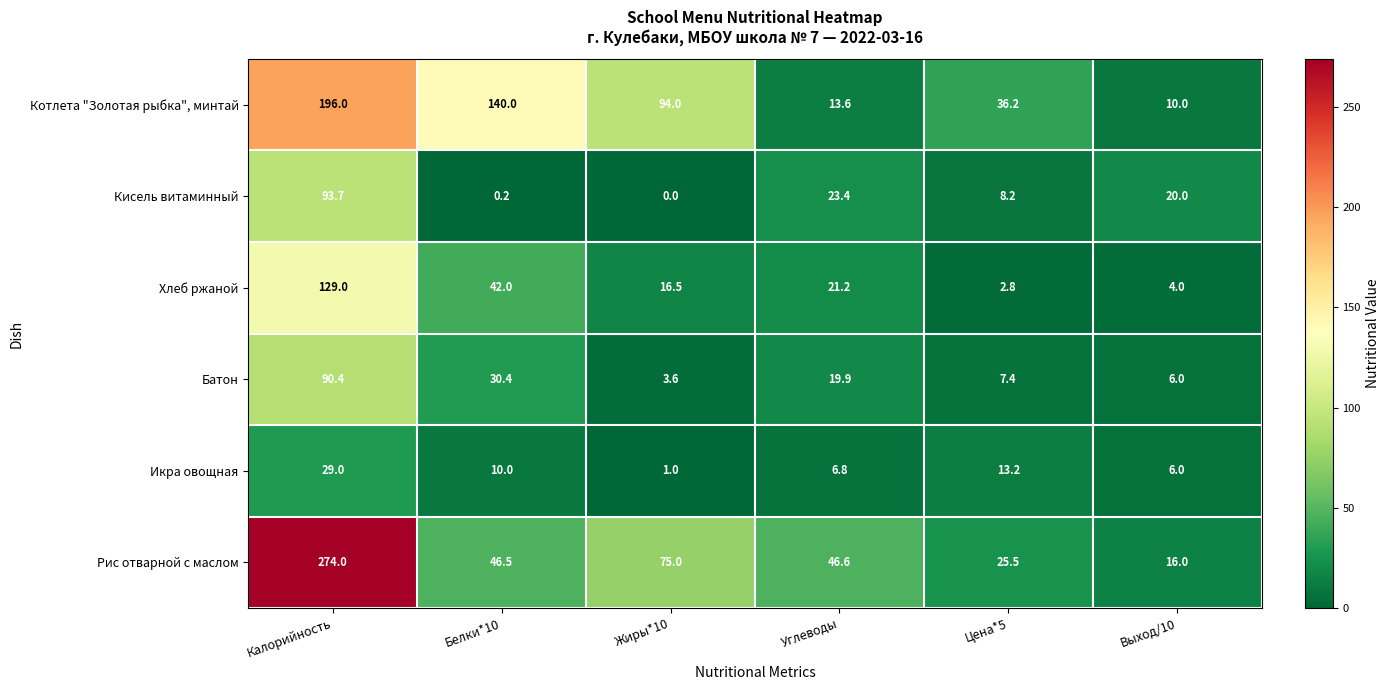

Which series has the widest spread of values?

Рис отварной с маслом